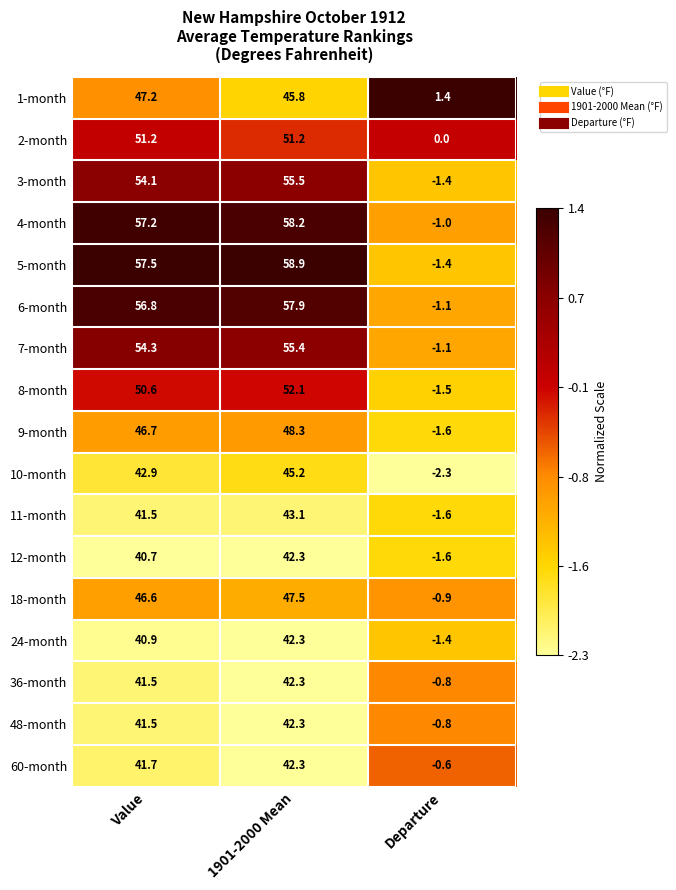

List the labels in order of 3-month value, largest first.

1901-2000 Mean, Value, Departure